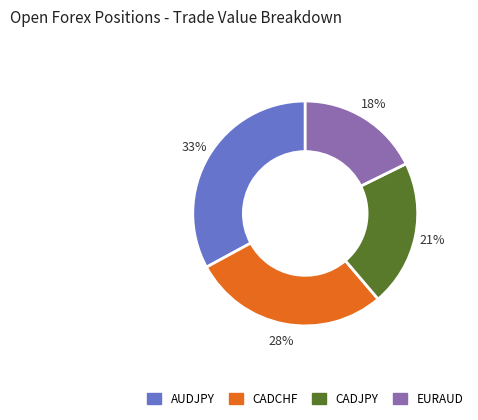

Does EURAUD account for over 50% of the chart?

No